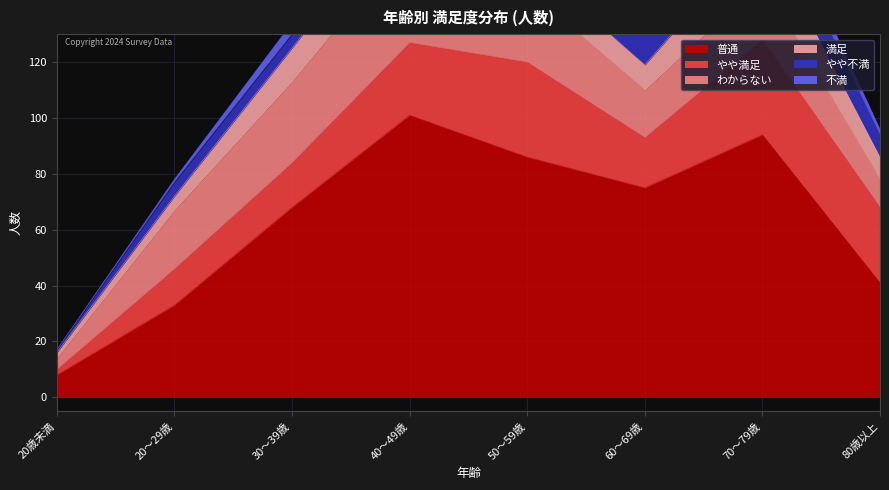

Which series changed the most between 20歳未満 and 60～69歳?

普通